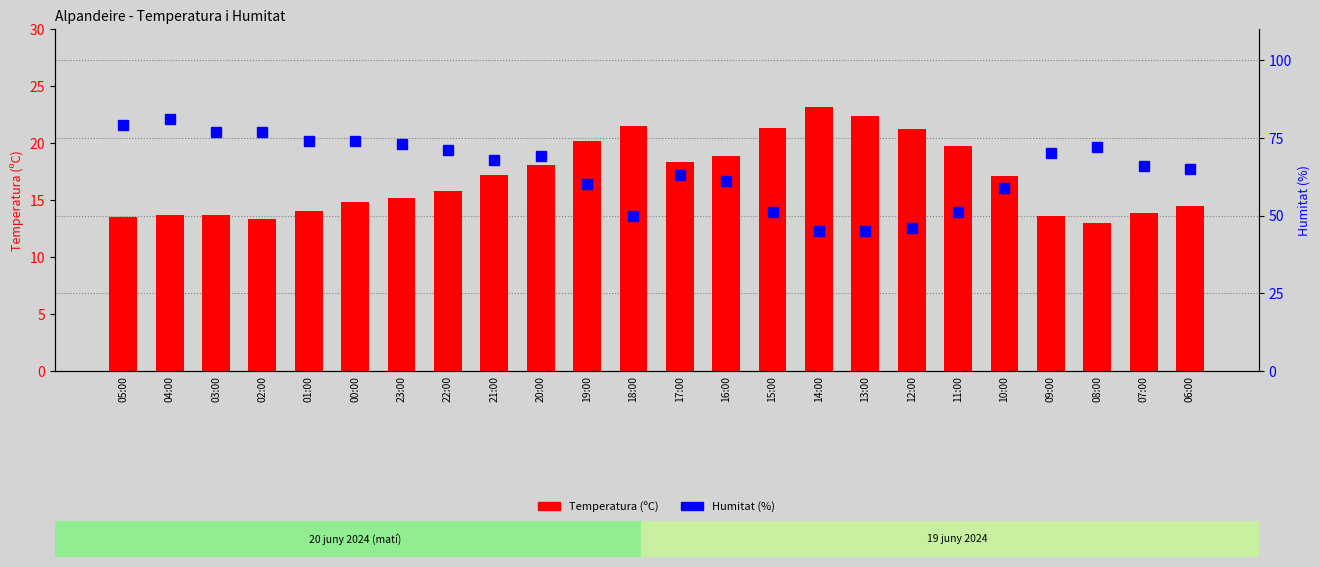

What is the highest value of the Humitat (%) series?

81.0